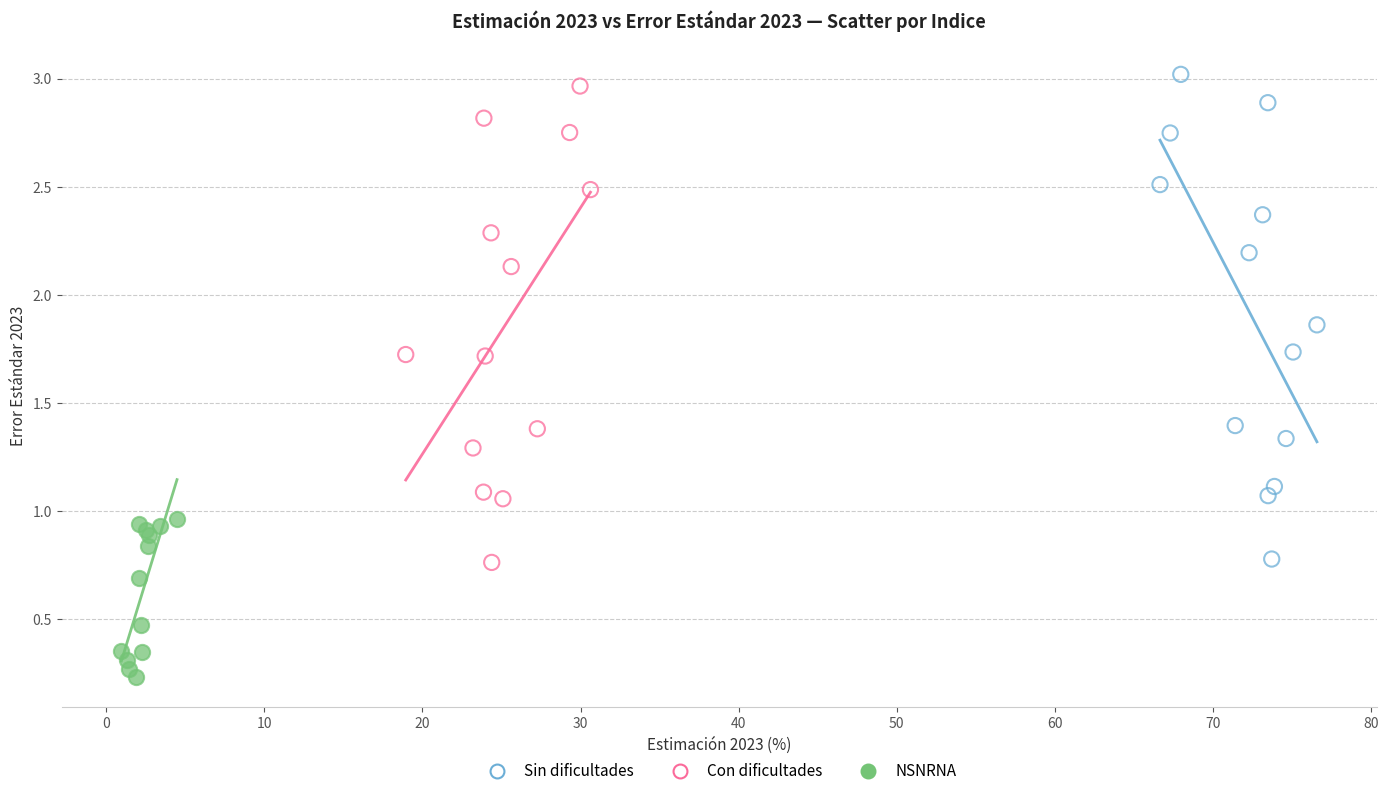

Which series has the largest Y range (max minus min)?

Sin dificultades